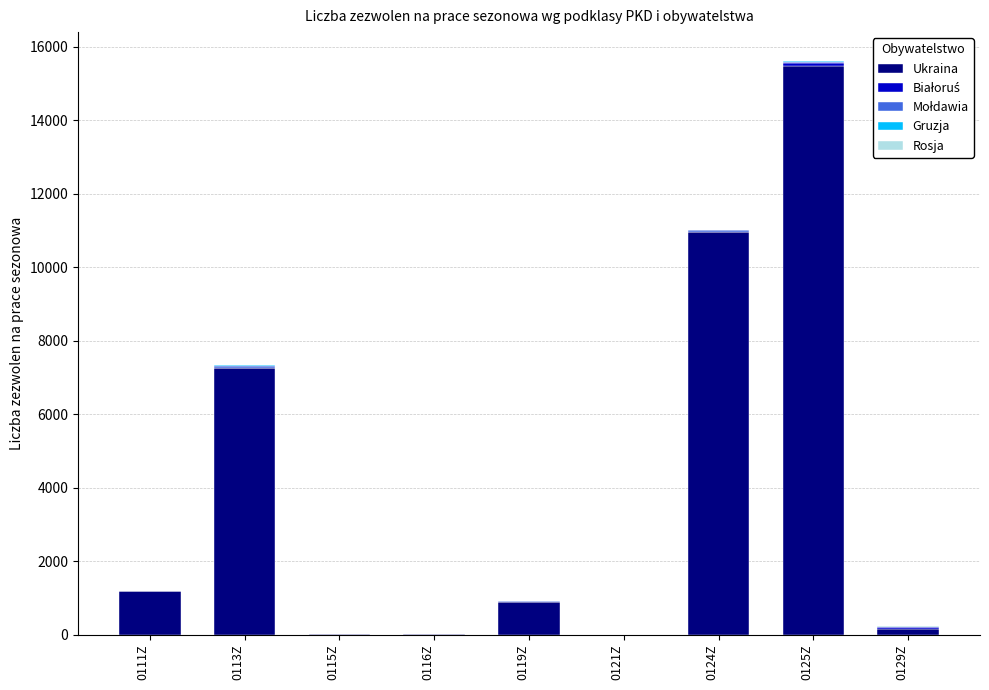

Which category has the highest value in the Ukraina series?

0125Z